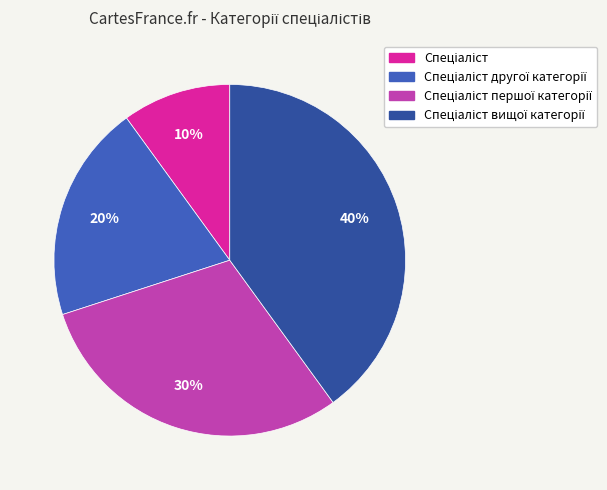

Approximately how many times larger is the value at Спеціаліст вищої категорії compared to Спеціаліст?

4.0